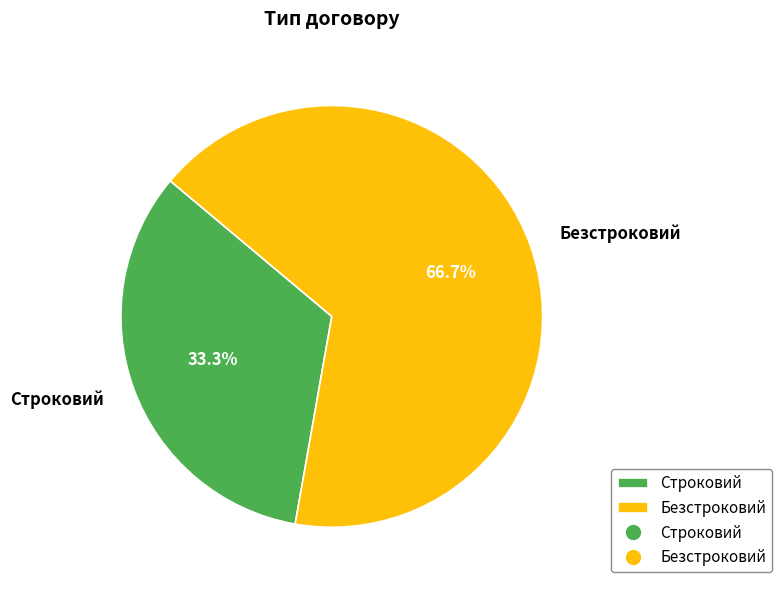

To the nearest percent, what is the difference between the largest and smallest slice percentages?

33%